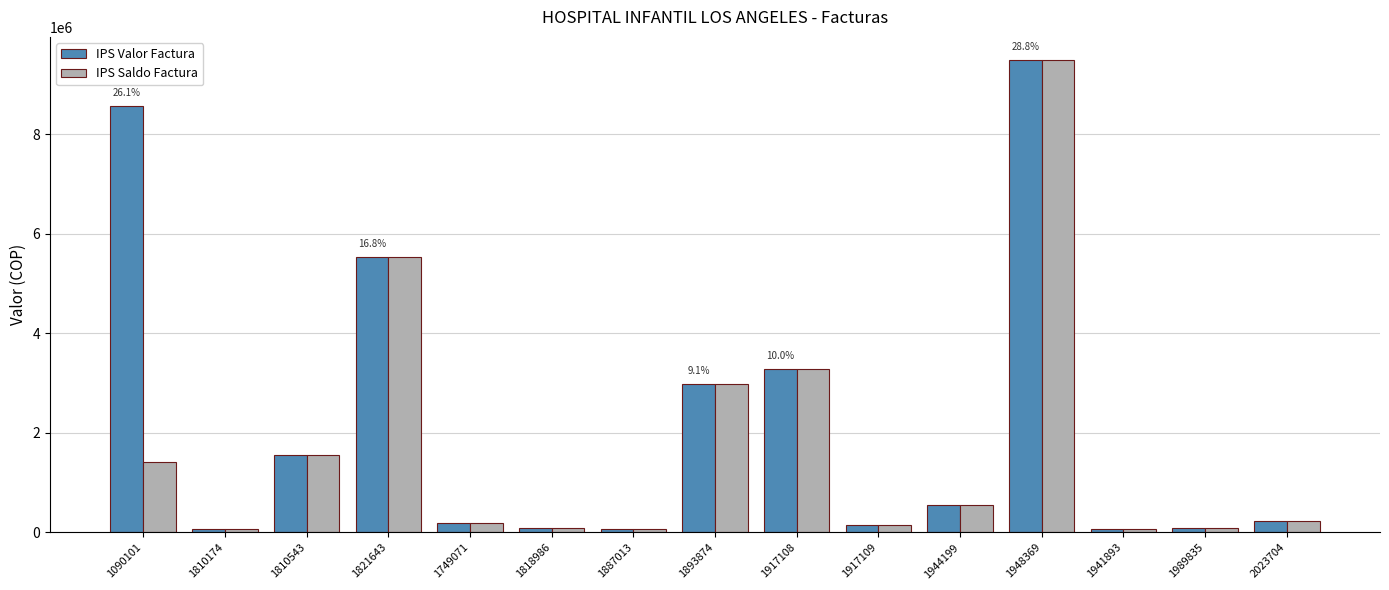

What is the label of the 9th bar from the left?

1917108